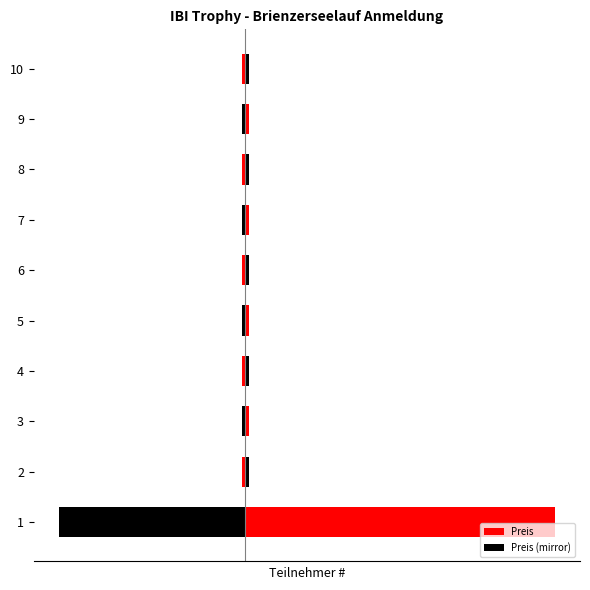

What is the difference between the highest and lowest values at 5?

0.8